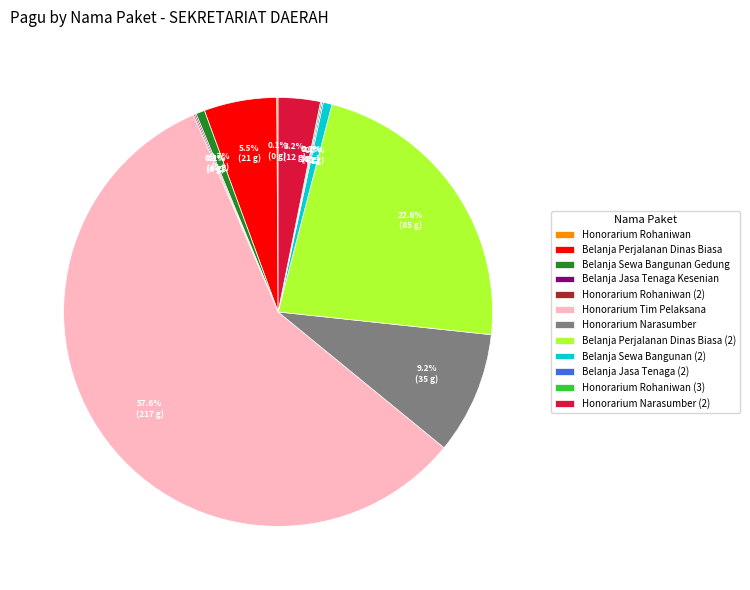

Is Honorarium Tim Pelaksana the majority of the pie?

Yes